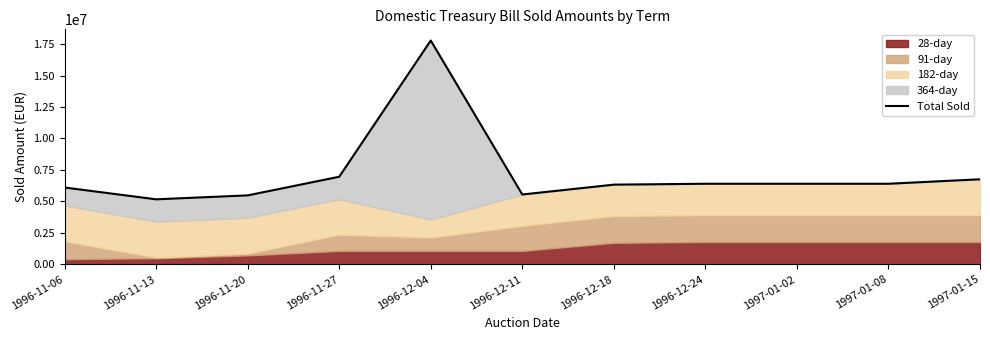

What is the label of the 11th point from the right?

1996-11-06